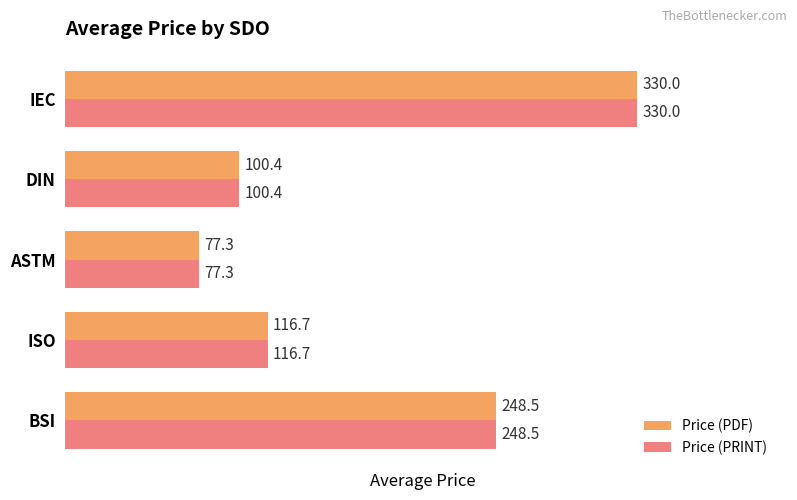

What is the sum of all Price (PDF) values?

872.9